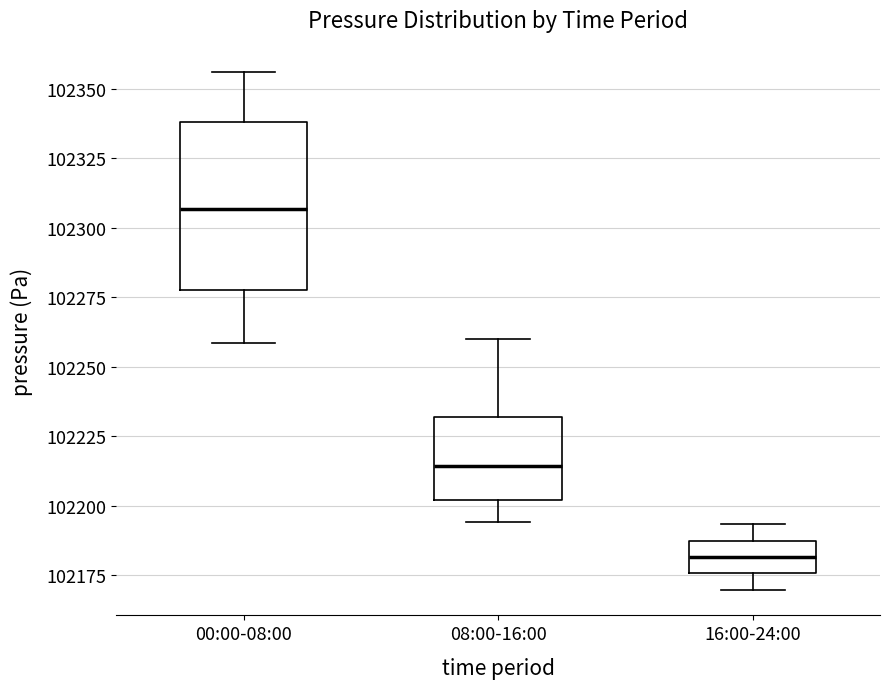

Where does the lower whisker of the box for 08:00-16:00 end on the y-axis? The values are not printed on the chart, so give them approximately, as read against the axis.

102195